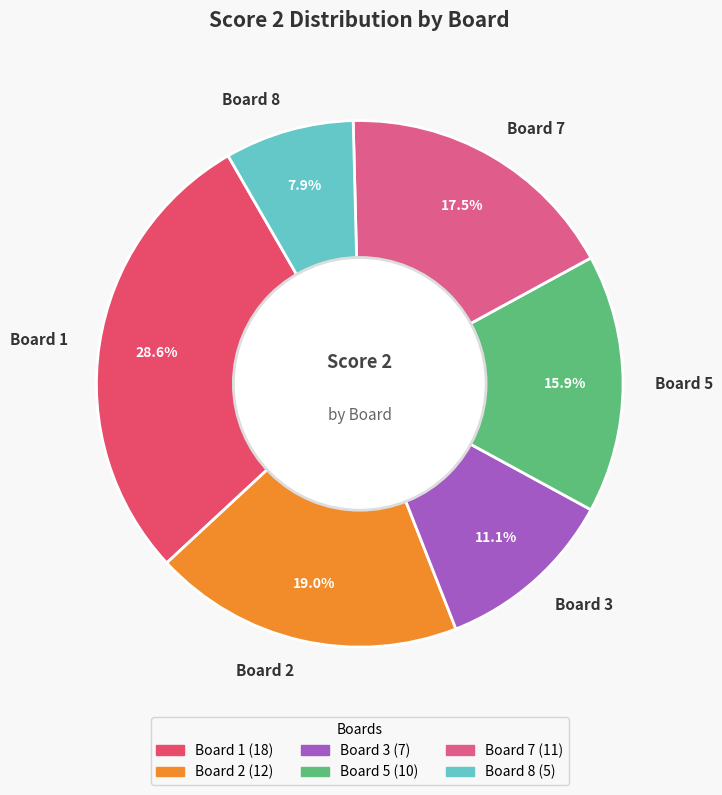

To the nearest percent, what is the average slice percentage?

17%